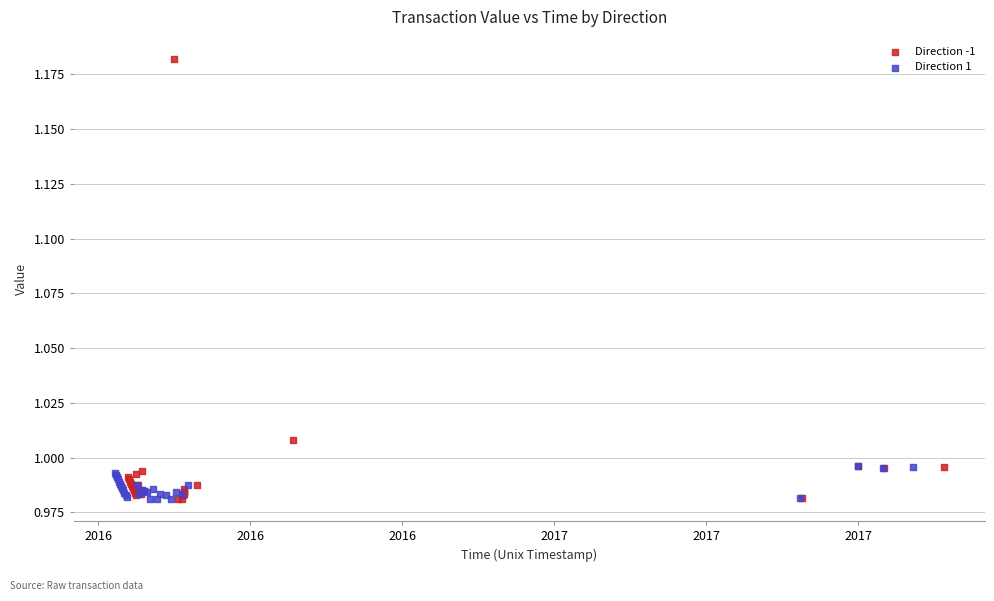

Which series reaches the maximum Y coordinate?

Direction -1